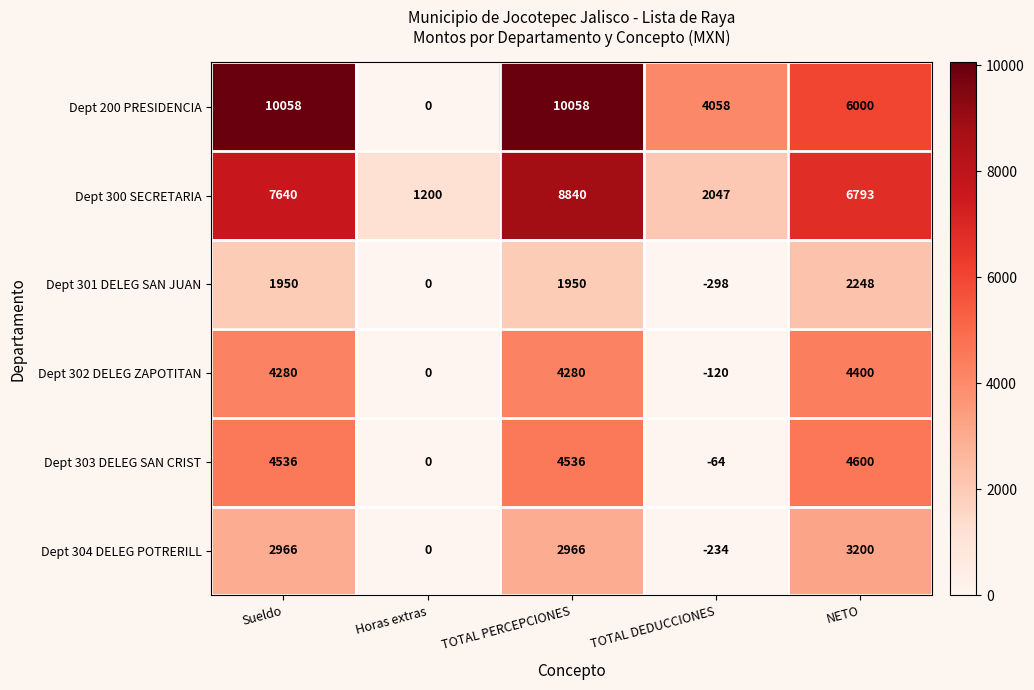

Count the Dept 200 PRESIDENCIA values in the range 4058 to 10058.

4